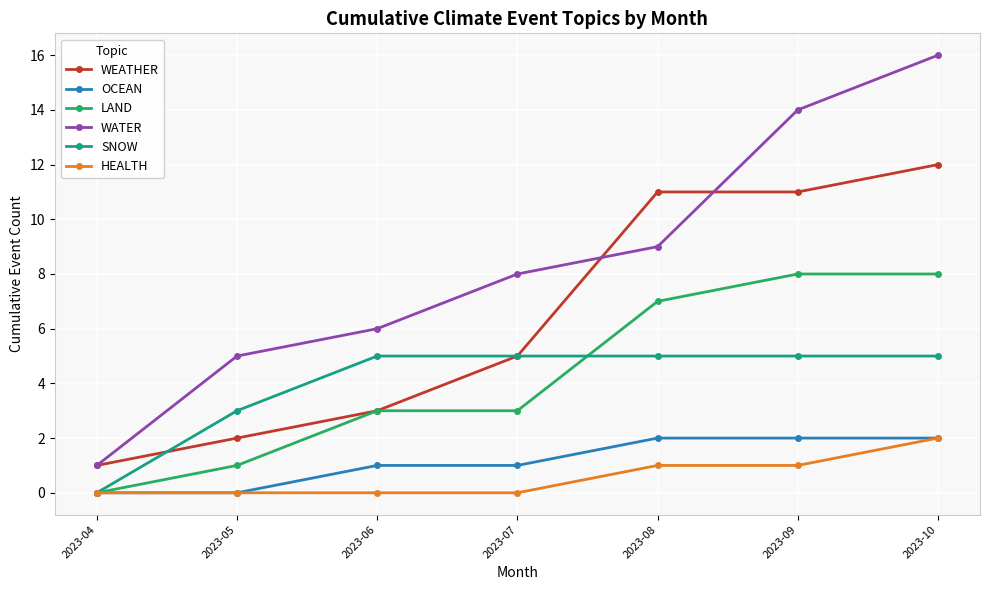

Which series has the largest range (max minus min)?

WATER